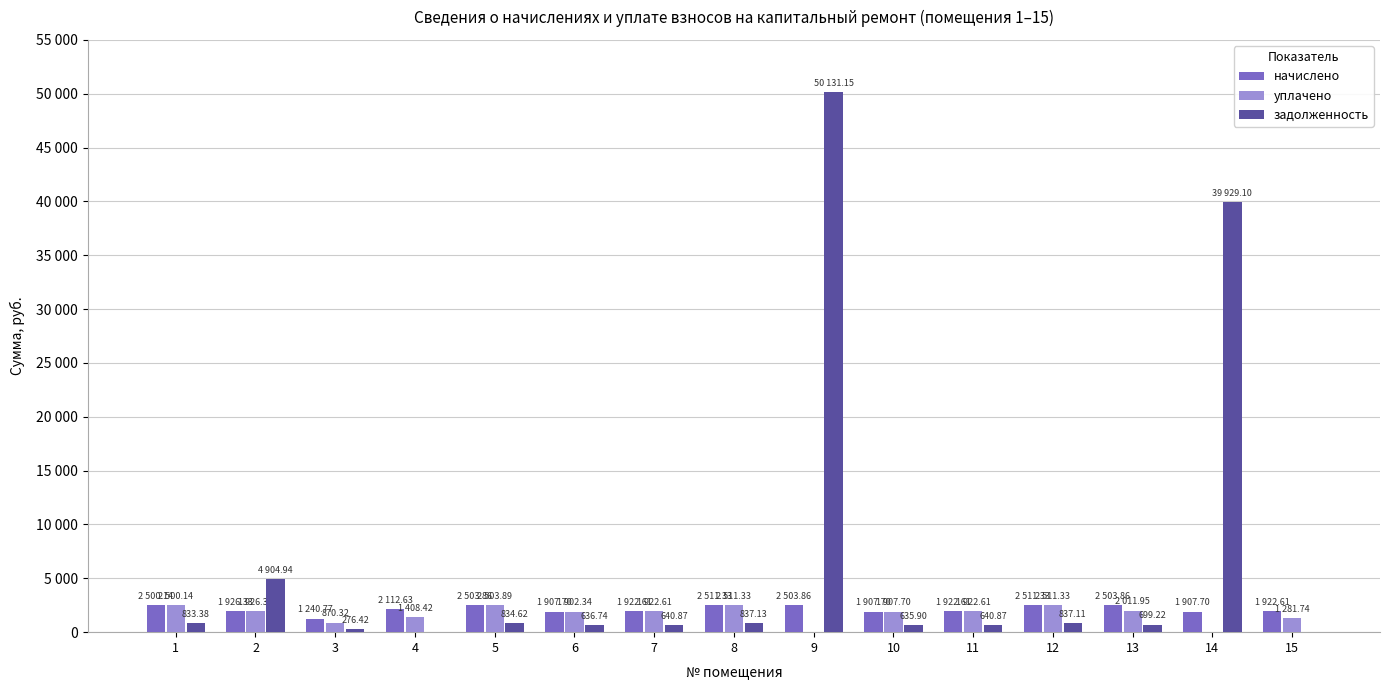

What is the sum of all уплачено values?

25180.7